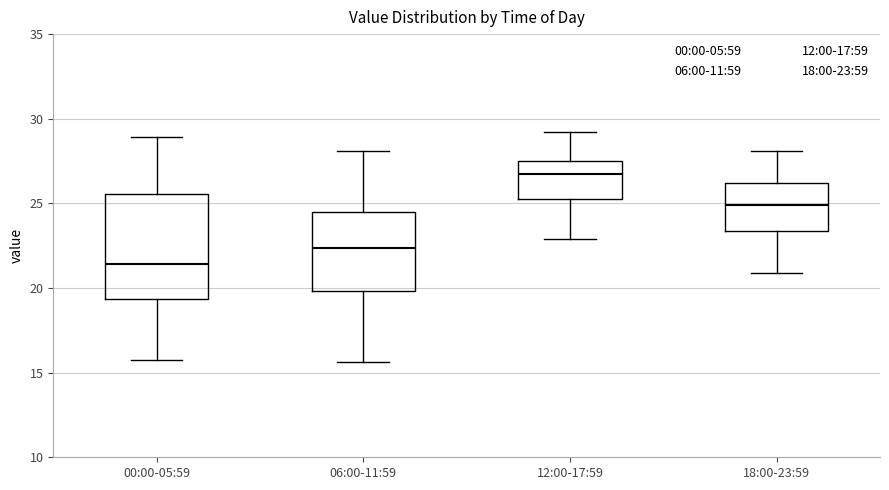

Reading left to right, transcribe this box plot: for each box, give where its median line is, the range the box spans, and where its two whiskers end, as read against the y-axis. The values are not printed on the chart, so give them approximately, as read against the axis.

00:00-05:59: median 21.5, box 19.5 to 25.5, whiskers 16.0 to 29.0
06:00-11:59: median 22.5, box 20.0 to 24.5, whiskers 15.5 to 28.0
12:00-17:59: median 26.5, box 25.5 to 27.5, whiskers 23.0 to 29.0
18:00-23:59: median 25.0, box 23.5 to 26.0, whiskers 21.0 to 28.0